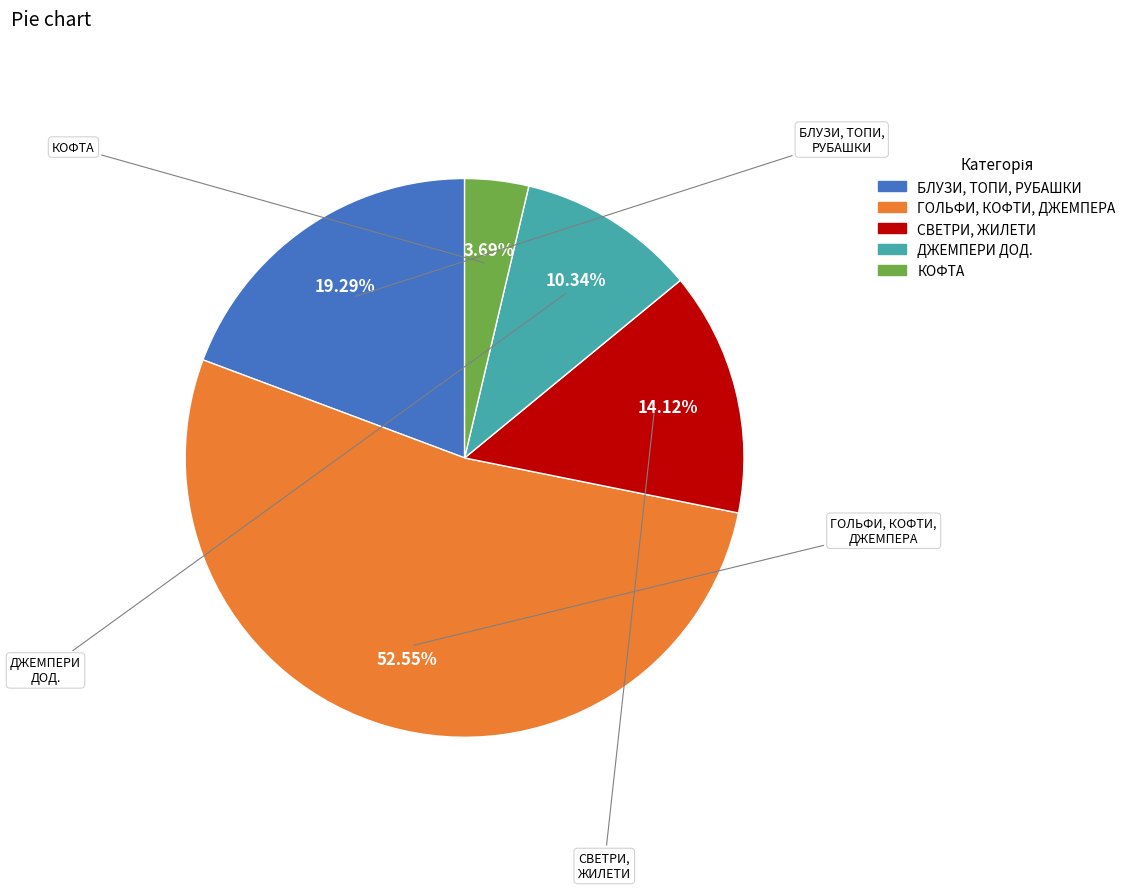

Is there a majority slice in this chart?

Yes